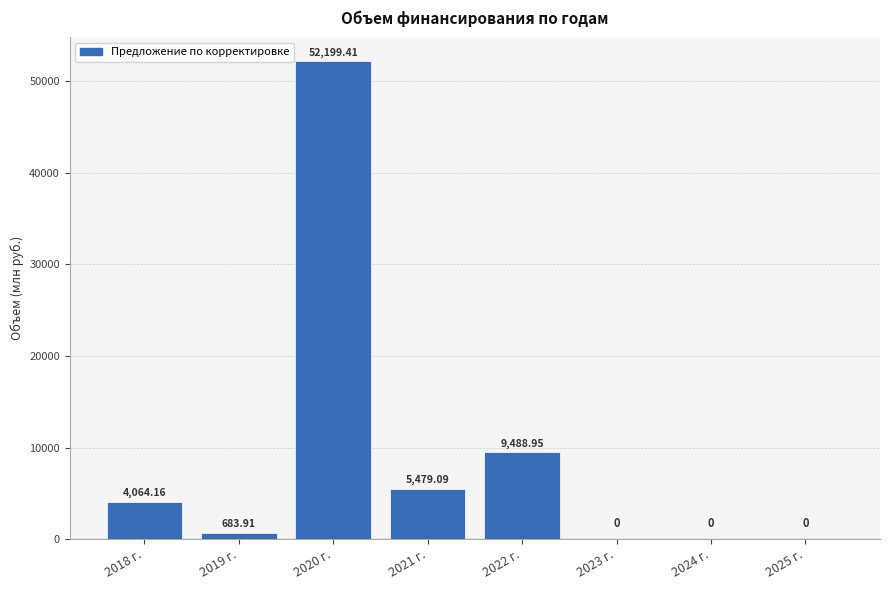

How many series are shown in this chart?

1